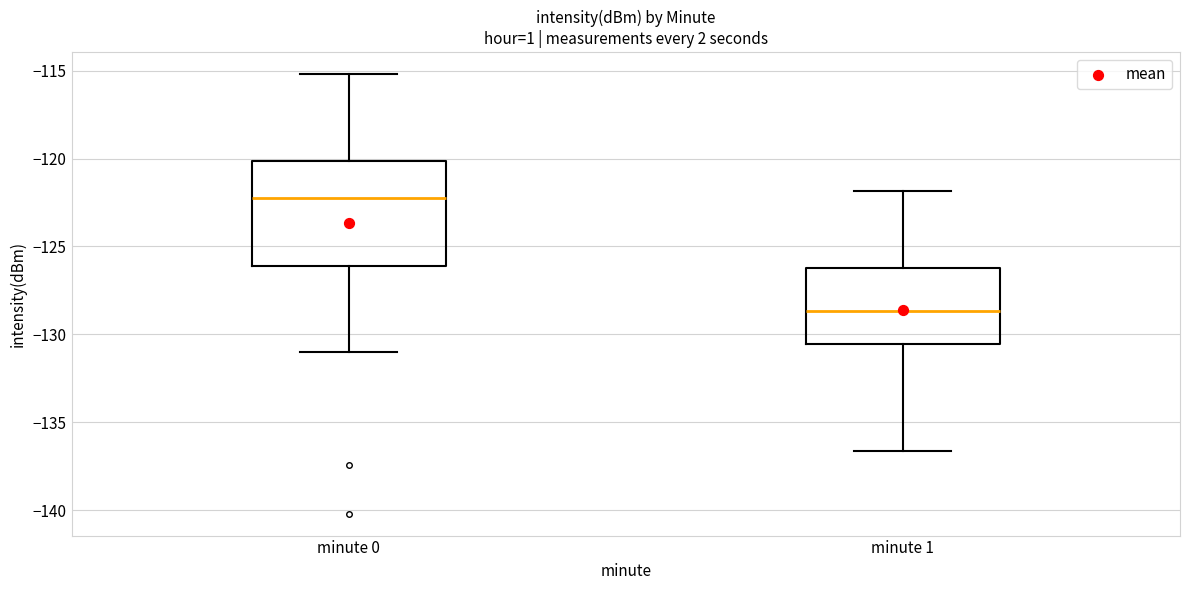

Where is the upper edge of the box for minute 1 on the y-axis? The values are not printed on the chart, so give them approximately, as read against the axis.

-126.0